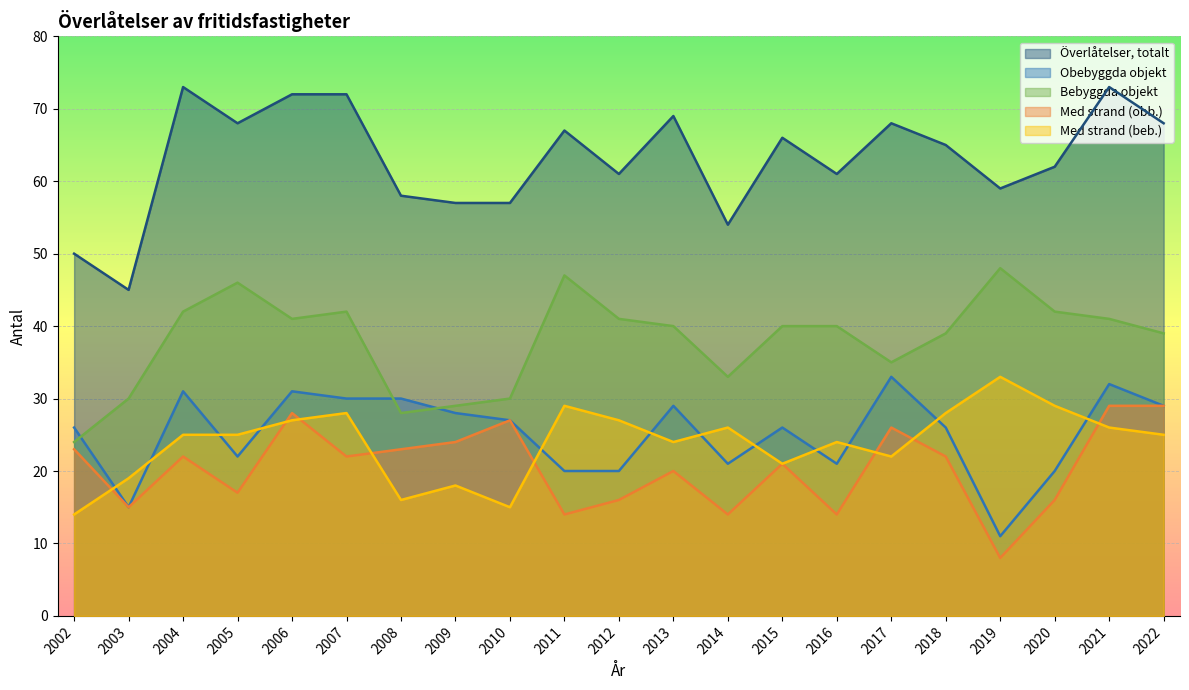

Between 2012 and 2013, which series saw the biggest shift?

Obebyggda objekt